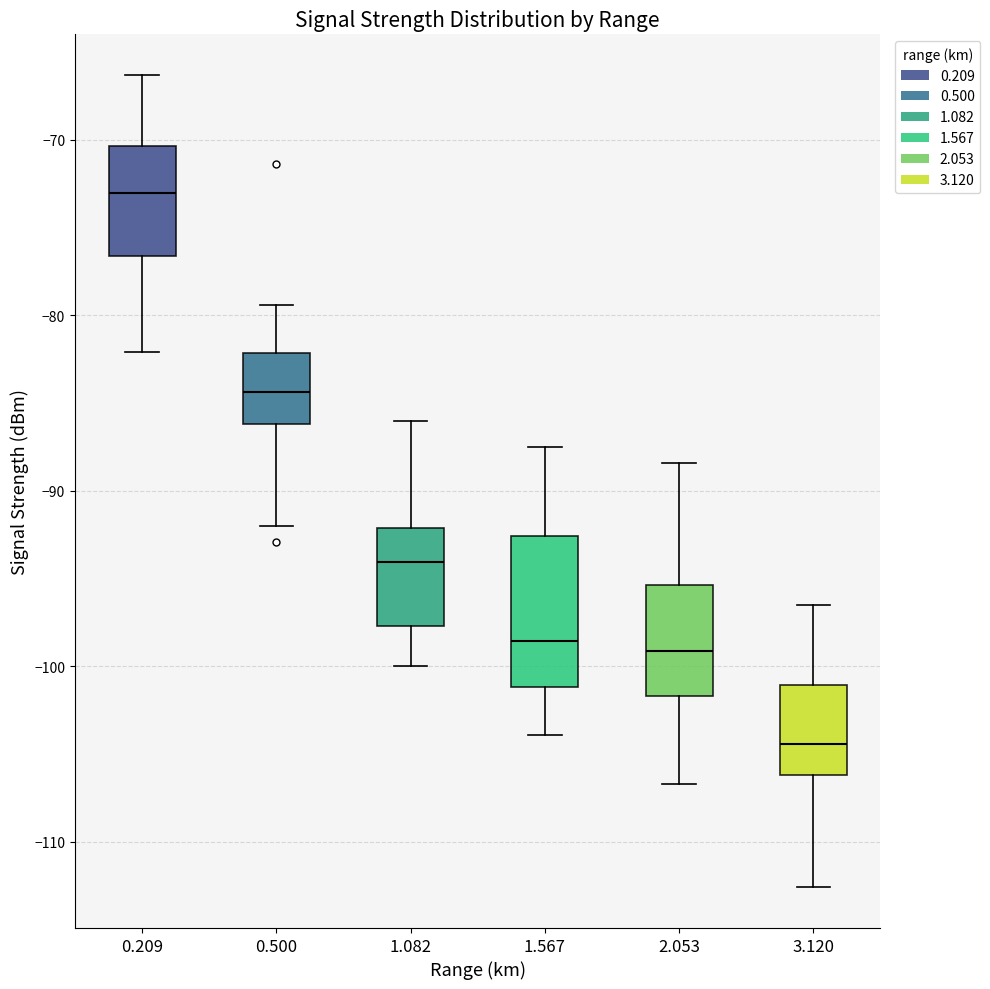

Which box has the highest median line?

0.209